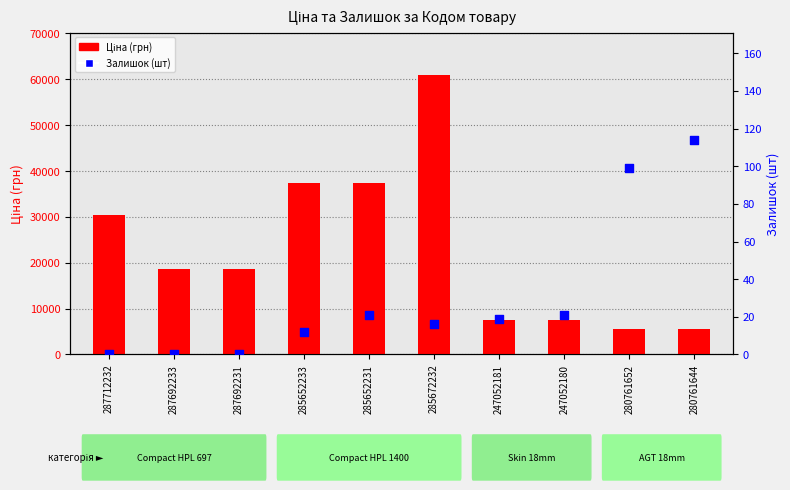

What are all the series names shown in the legend?

Ціна (грн), Залишок (шт)